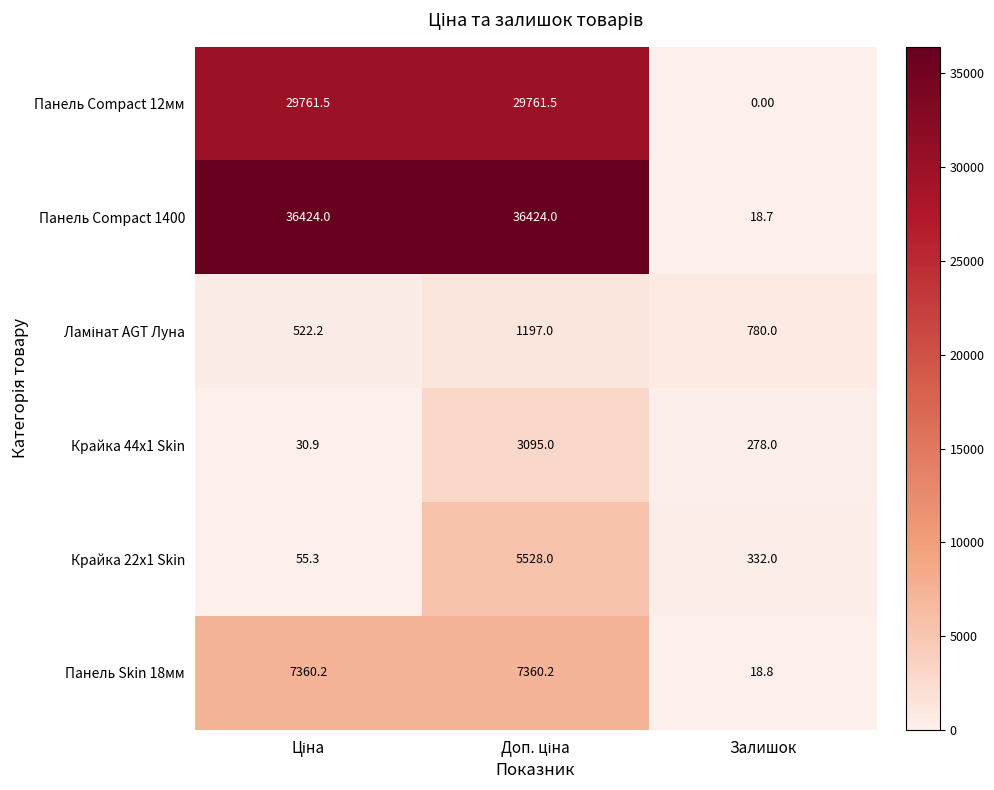

Which series has the widest spread of values?

Панель Compact 1400